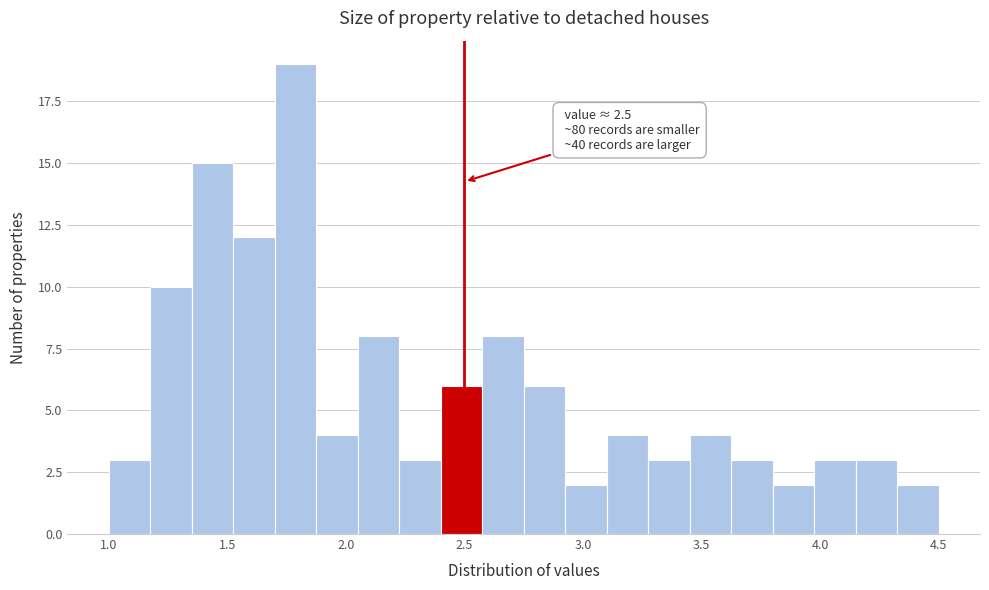

Around what value on the x-axis is the tallest bar? Give the approximate position of its centre, as read against the axis.

1.80